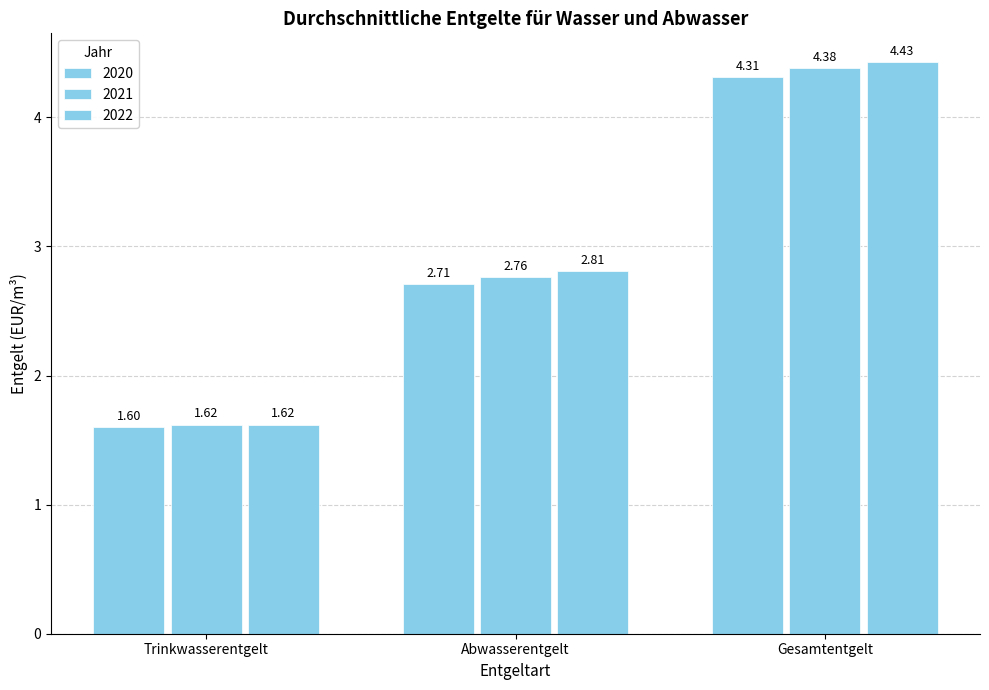

How many values in the 2020 series are below 2?

1